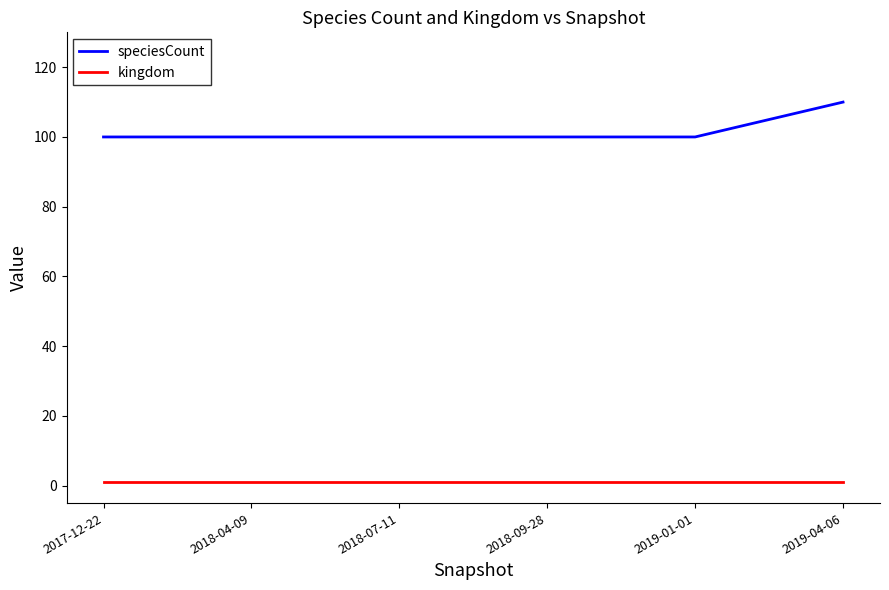

What is the difference between the maximum and minimum values in the speciesCount series?

10